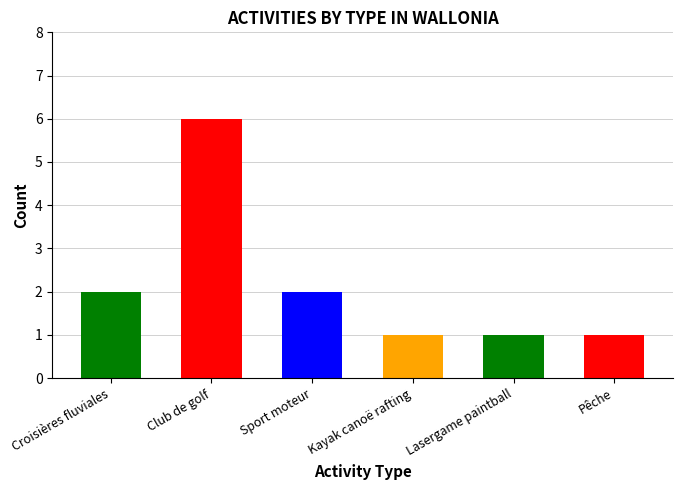

The chart shows a value of 1 at Kayak canoë rafting. True or false?

False